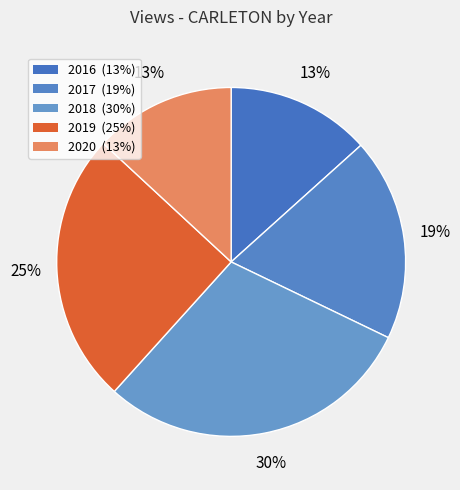

How many slices are in this pie chart?

5